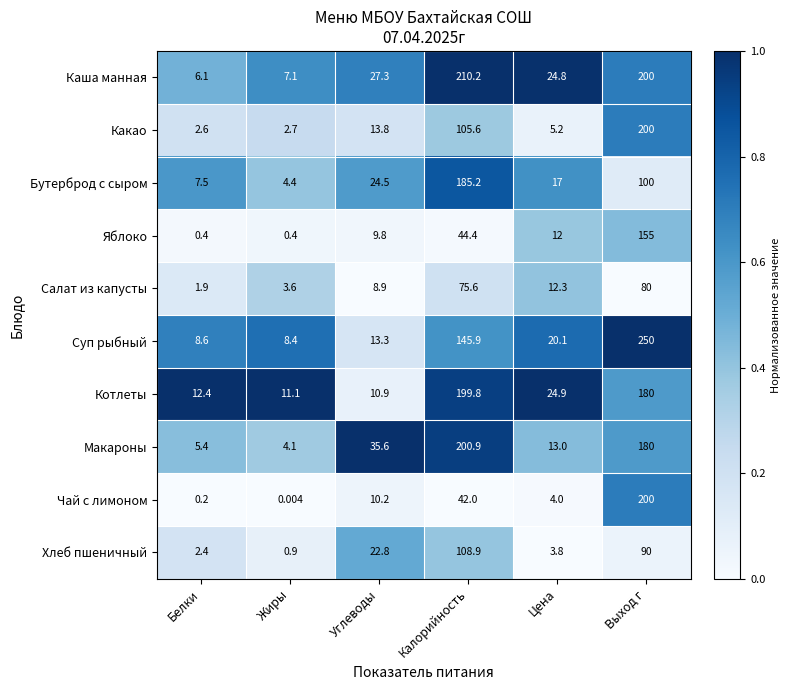

At Калорийность, list the series in order from largest to smallest.

Каша манная, Макароны, Котлеты, Бутерброд с сыром, Суп рыбный, Хлеб пшеничный, Какао, Салат из капусты, Яблоко, Чай с лимоном